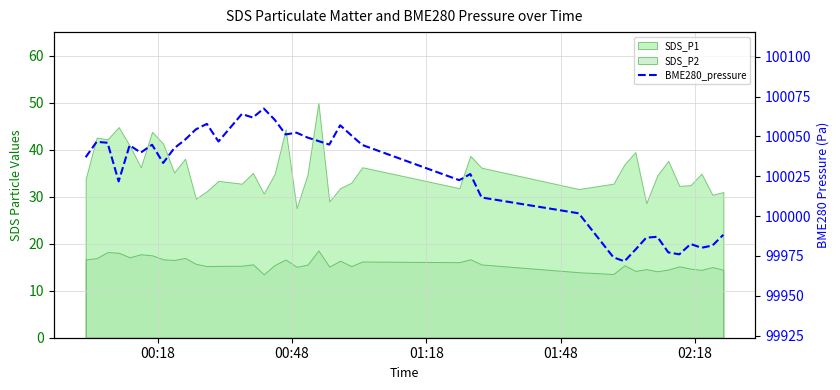

Reading left to right, what are all the values shown in this chart?

100037.0	100046.6	100046.1	100021.8	100044.4	100039.9	100044.8	100033.4	100042.6	100048.0	100054.5	100057.9	100046.8	100064.1	100061.9	100067.6	100060.5	100051.3	100052.4	100049.3	100047.1	100044.9	100057.0	100050.7	100044.7	100022.6	100026.4	100011.7	100001.8	99974.1	99971.6	99978.9	99986.4	99987.0	99977.2	99976.0	99982.5	99980.1	99981.5	99988.2